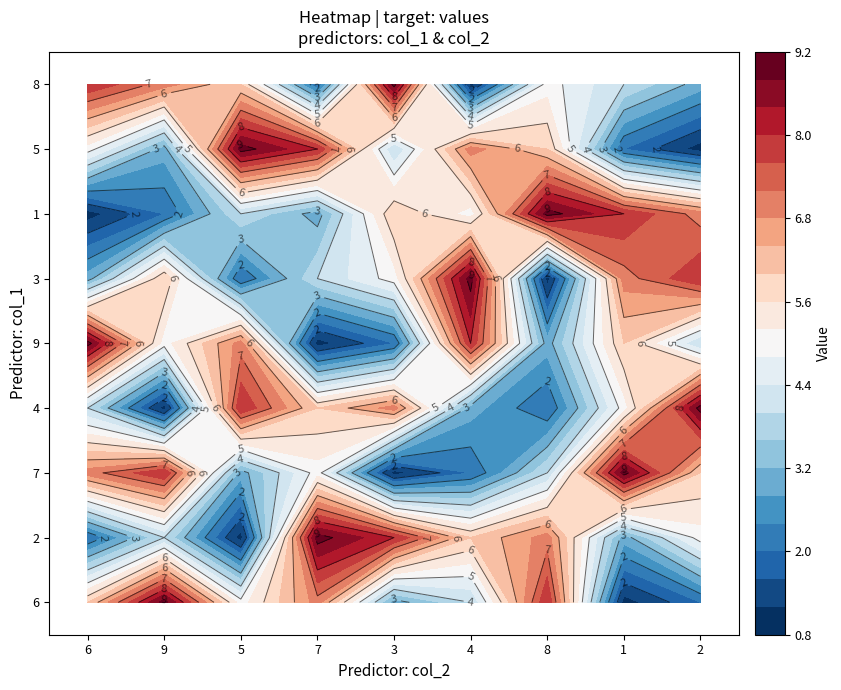

What is the maximum value shown in the chart?

9